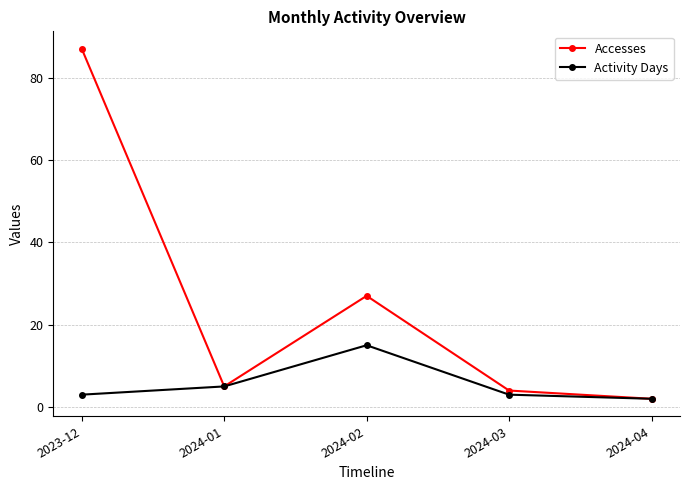

How many data points in Accesses are less than 5?

2